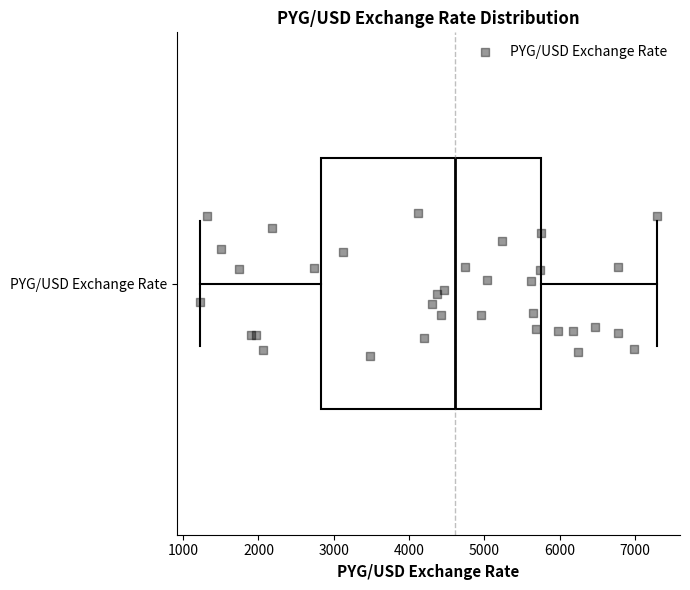

Read this box plot against the x-axis: the position of the median line, the range covered by the box, and the ends of both whiskers. The values are not printed on the chart, so give them approximately, as read against the axis.

median 4600, box 2800 to 5800, whiskers 1200 to 7300